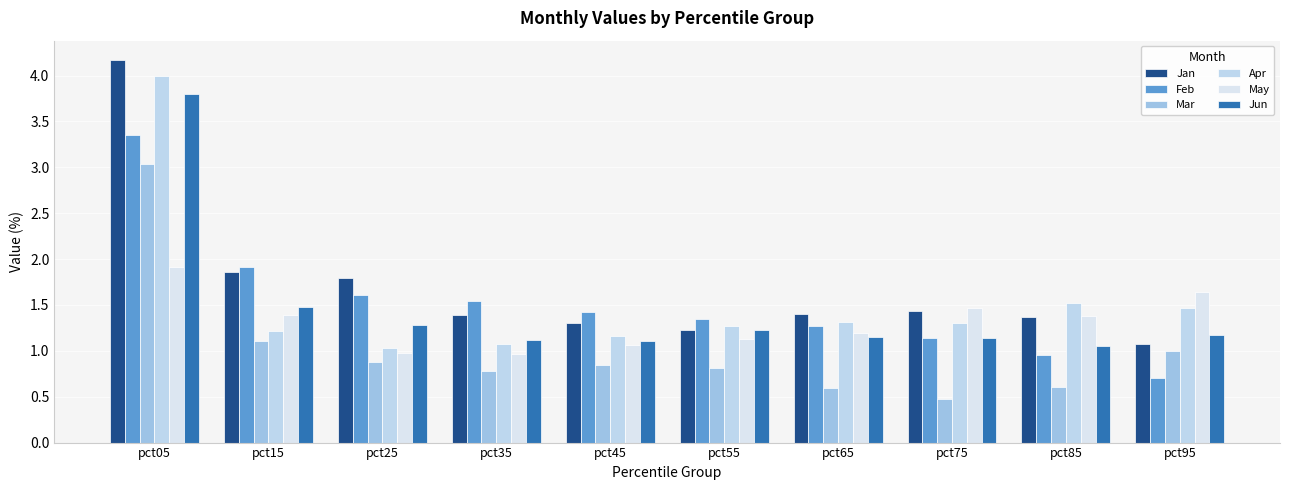

At pct25, list the series in order from smallest to largest.

Mar, May, Apr, Jun, Feb, Jan